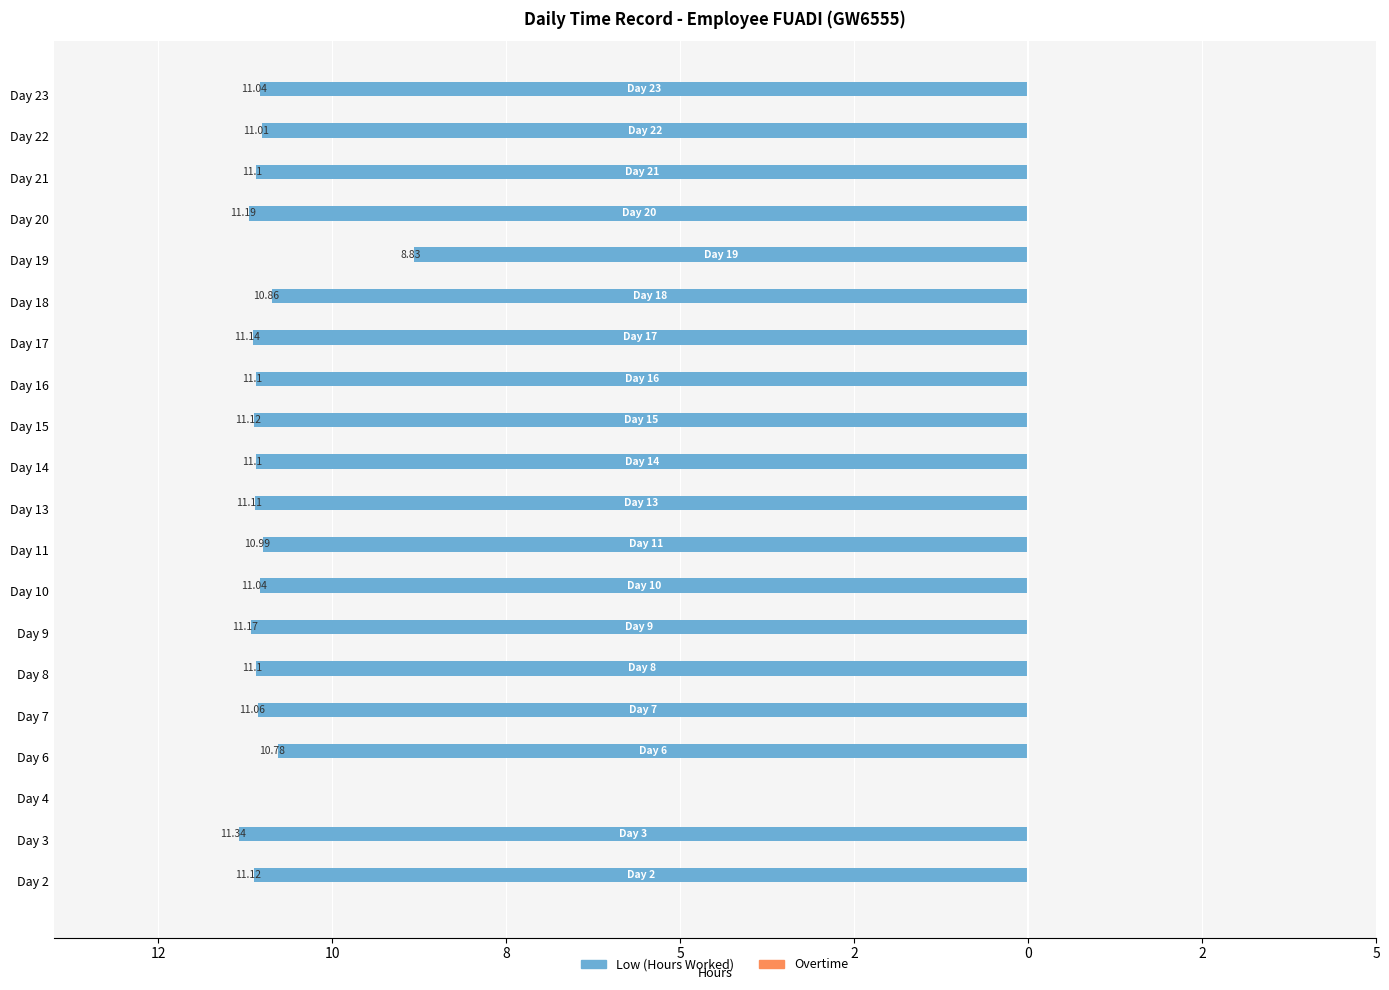

Are the bars horizontal?

Yes